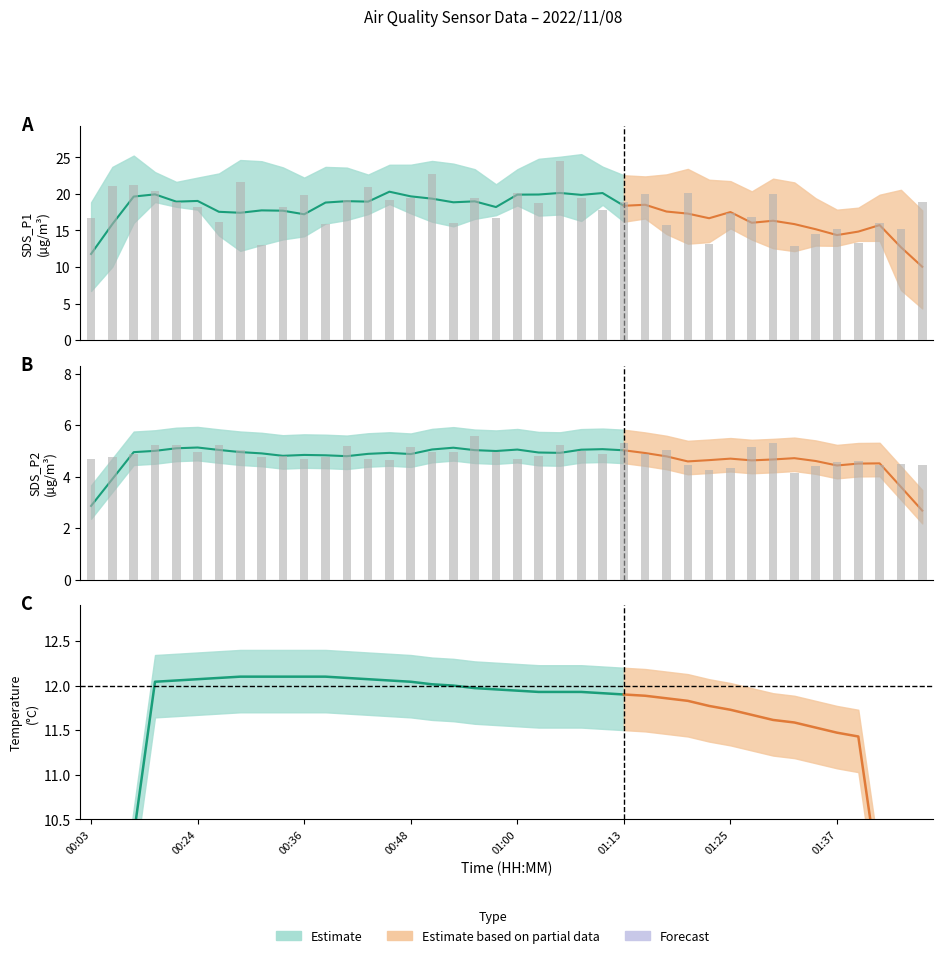

Reading right to left, extract all data points from this chart.

SDS_P1: 18.9	15.2	16.0	13.3	15.1	14.5	12.8	20.0	16.9	17.4	13.1	20.2	15.8	20.0	18.8	17.7	19.5	24.5	18.8	20.1	16.6	19.4	16.0	22.7	19.5	19.1	21.0	19.2	15.9	19.8	18.2	13.0	21.6	16.1	18.2	18.8	20.4	21.1	21.1	16.7
SDS_P2: 4.5	4.5	4.5	4.6	4.6	4.4	4.1	5.3	5.2	4.3	4.2	4.5	5.0	4.9	5.3	4.9	5.0	5.2	4.8	4.7	5.0	5.6	5.0	5.0	5.2	4.6	4.7	5.2	4.8	4.7	4.8	4.8	5.0	5.2	5.0	5.2	5.2	4.9	4.8	4.7